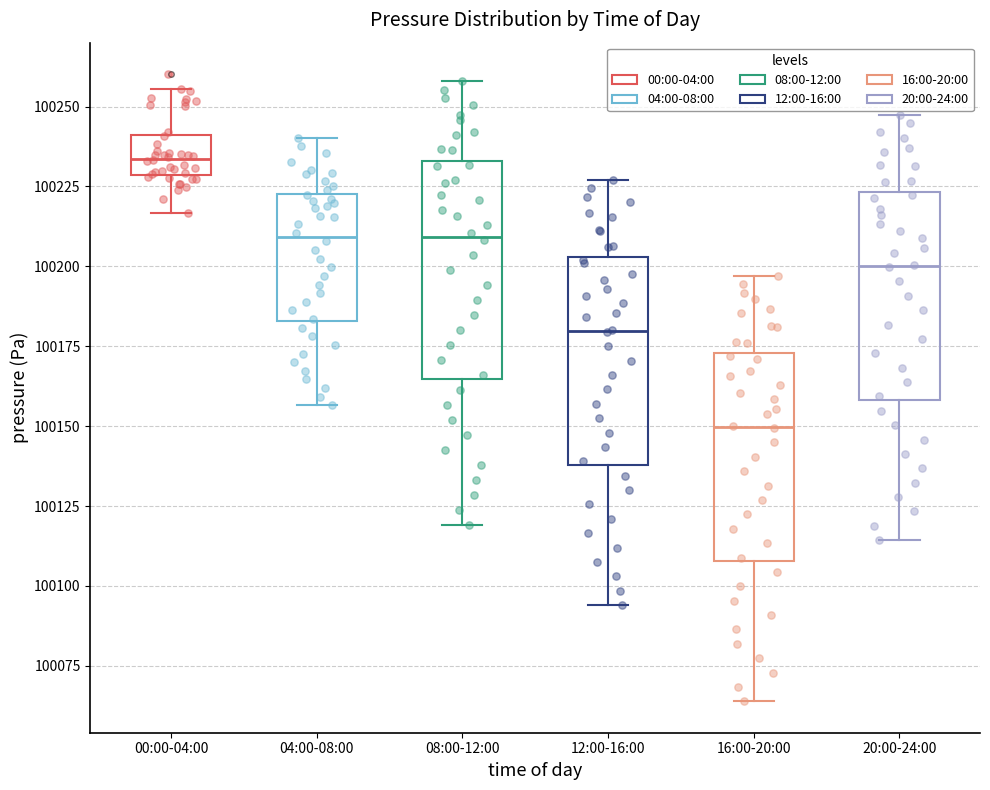

Which box's median line is the highest?

00:00-04:00